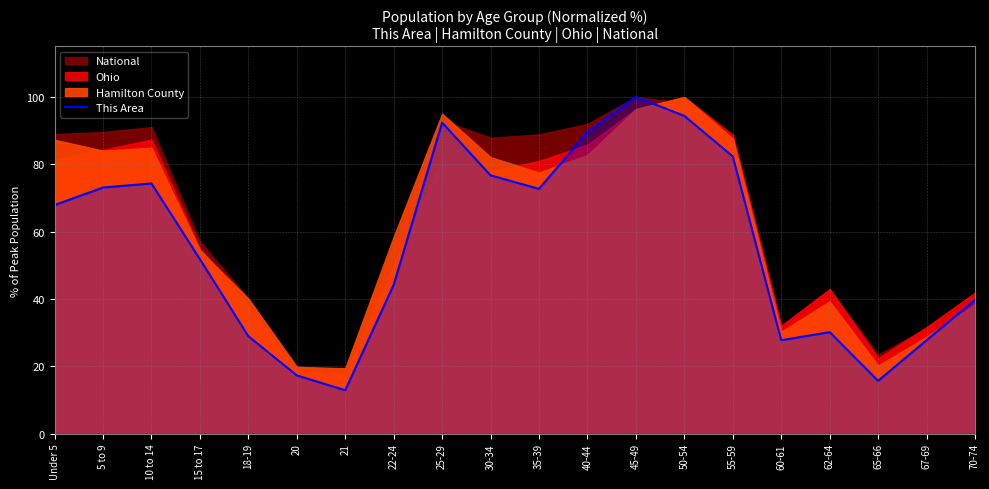

List the labels in order of value, smallest first.

21, 65-66, 20, 60-61, 67-69, 18-19, 62-64, 70-74, 22-24, 15 to 17, Under 5, 35-39, 5 to 9, 10 to 14, 30-34, 55-59, 40-44, 25-29, 50-54, 45-49